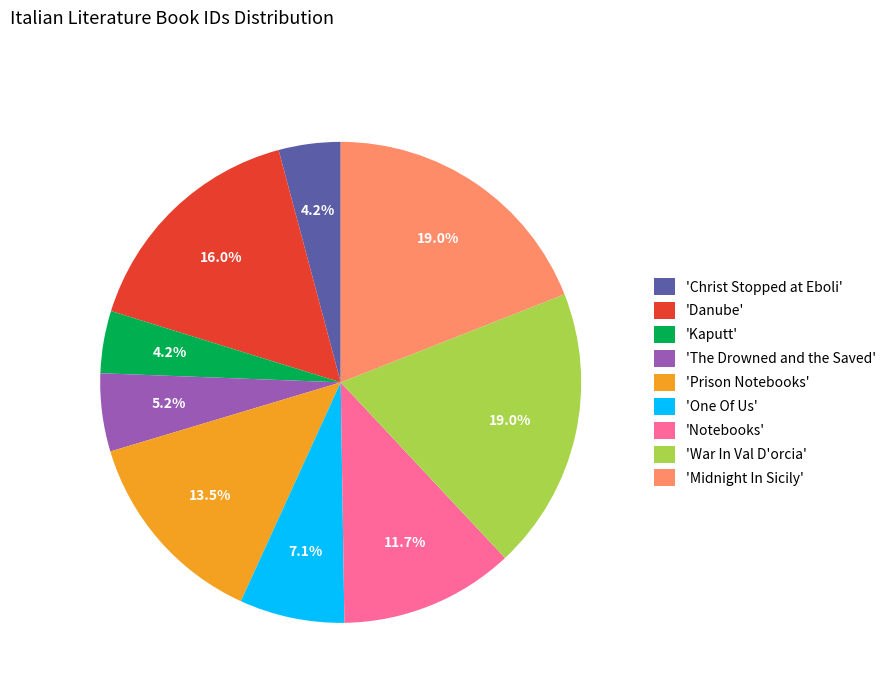

Is there any slice that represents more than half of the pie?

No